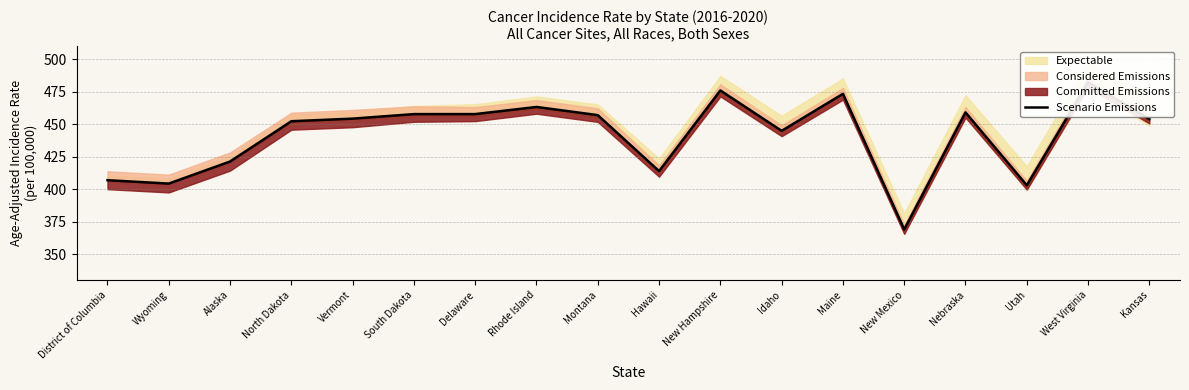

What is the approximate value at Montana?

457.0